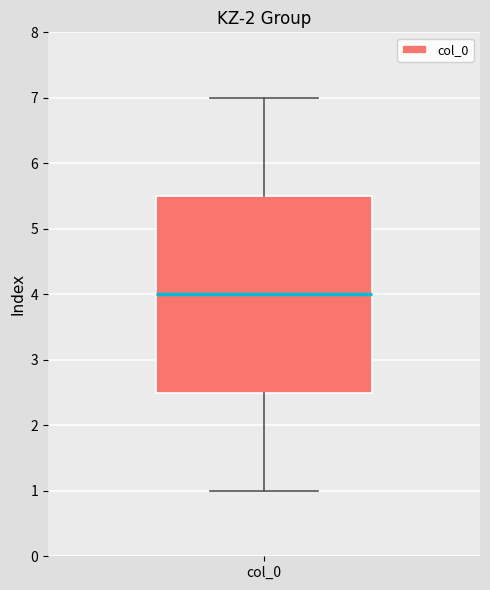

Transcribe this box plot: give where the median line is, the range the box spans, and where the two whiskers end, as read against the y-axis. The values are not printed on the chart, so give them approximately, as read against the axis.

median 4.0, box 2.5 to 5.5, whiskers 1.0 to 7.0